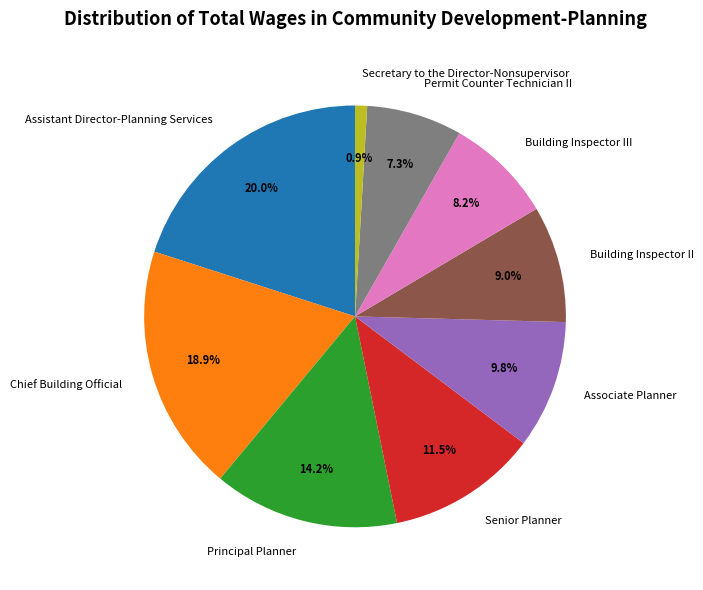

Between Secretary to the Director-Nonsupervisor and Associate Planner, which is larger?

Associate Planner